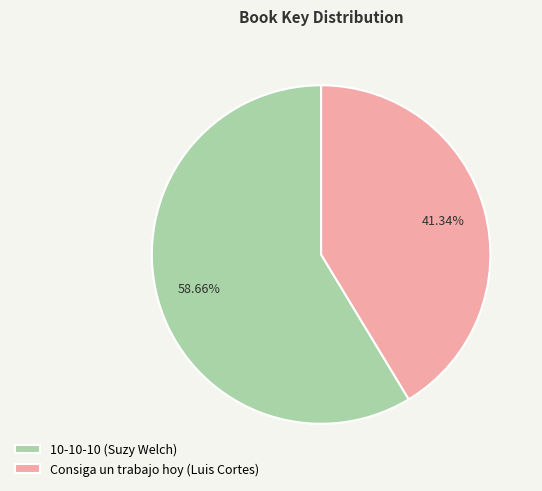

Which slice is the smallest?

Consiga un trabajo hoy (Luis Cortes)